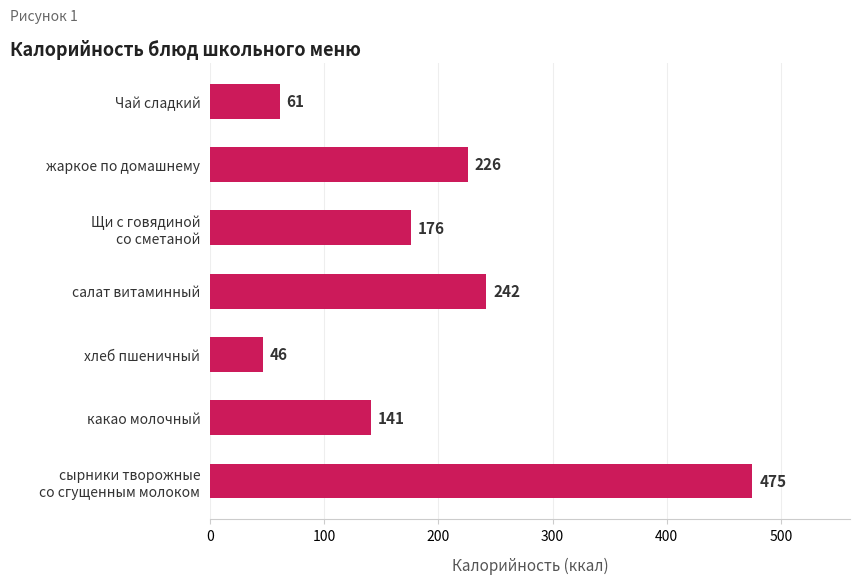

How many series are shown in this chart?

1